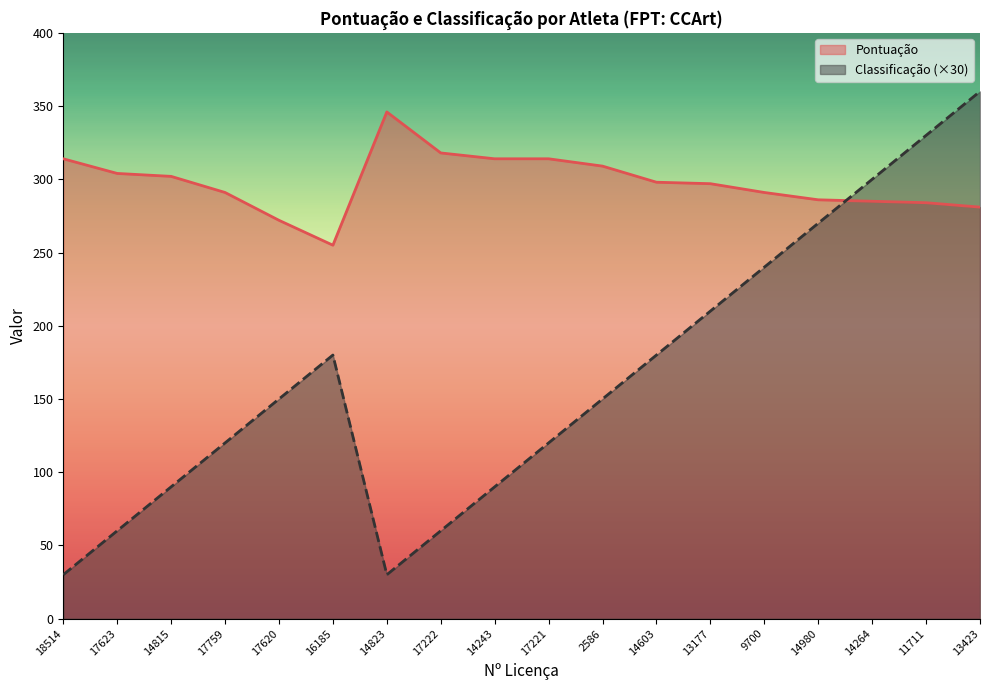

At how many categories does at least one series exceed 93?

18